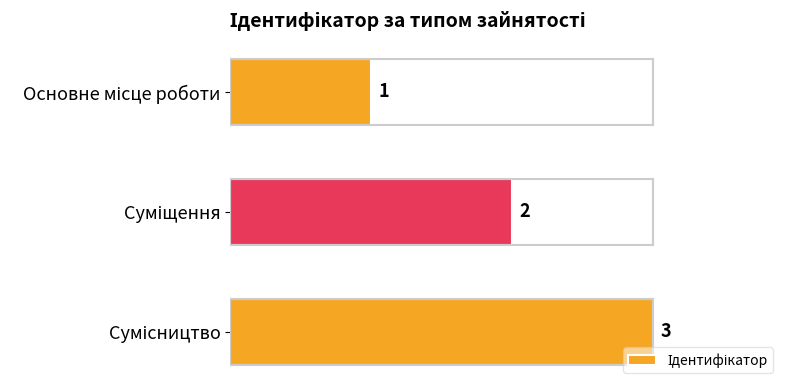

What is the sum of all values?

6